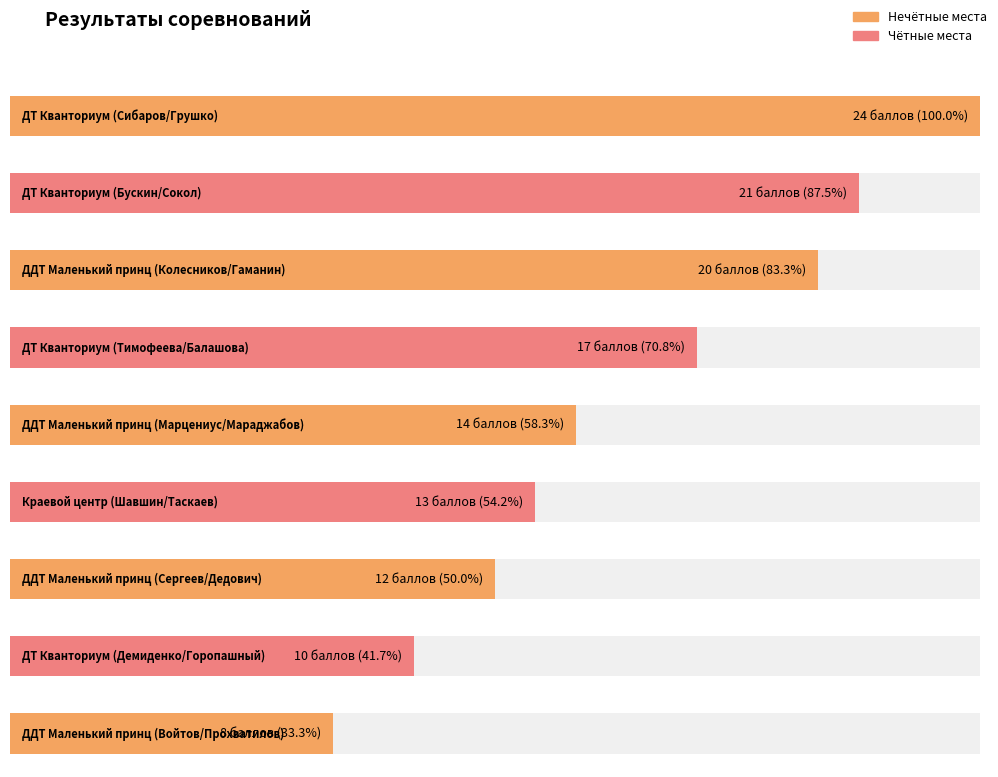

Approximately how many times larger is the value at ДДТ Маленький принц
(Марцениус/Мараджабов) compared to ДТ Кванториум
(Бускин/Сокол)?

0.7